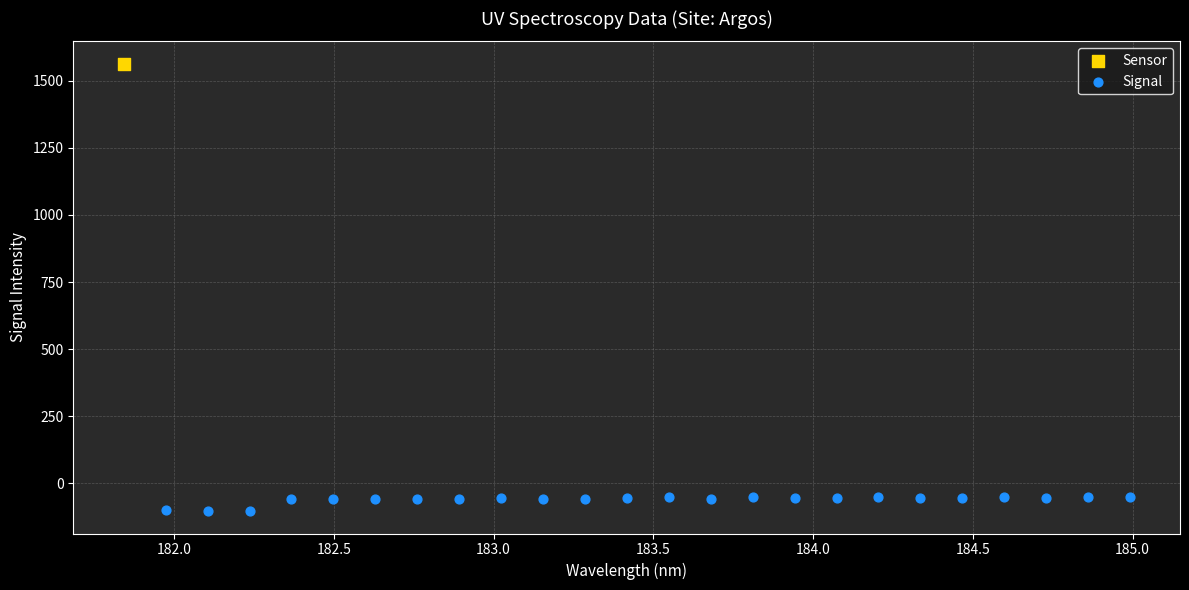

What are all the series names shown in the legend?

Sensor, Signal